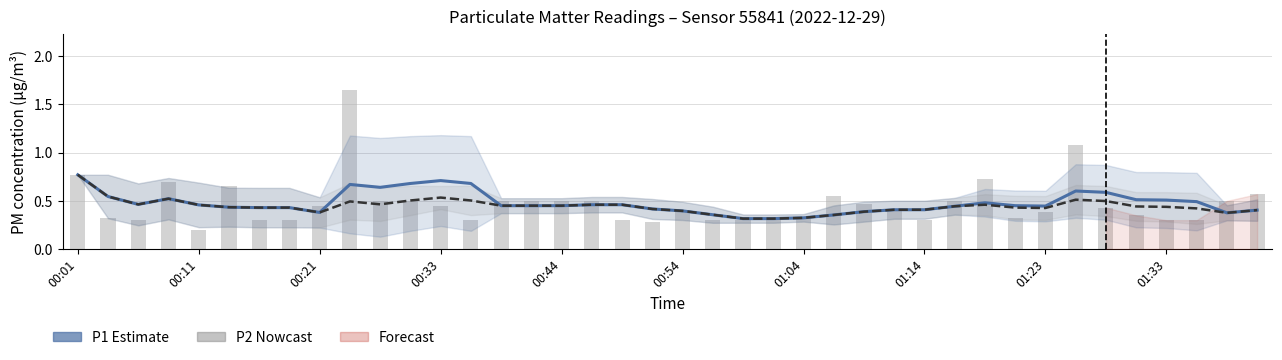

What is the value of the P2 (smoothed) bar at the 36th from the left?

0.4